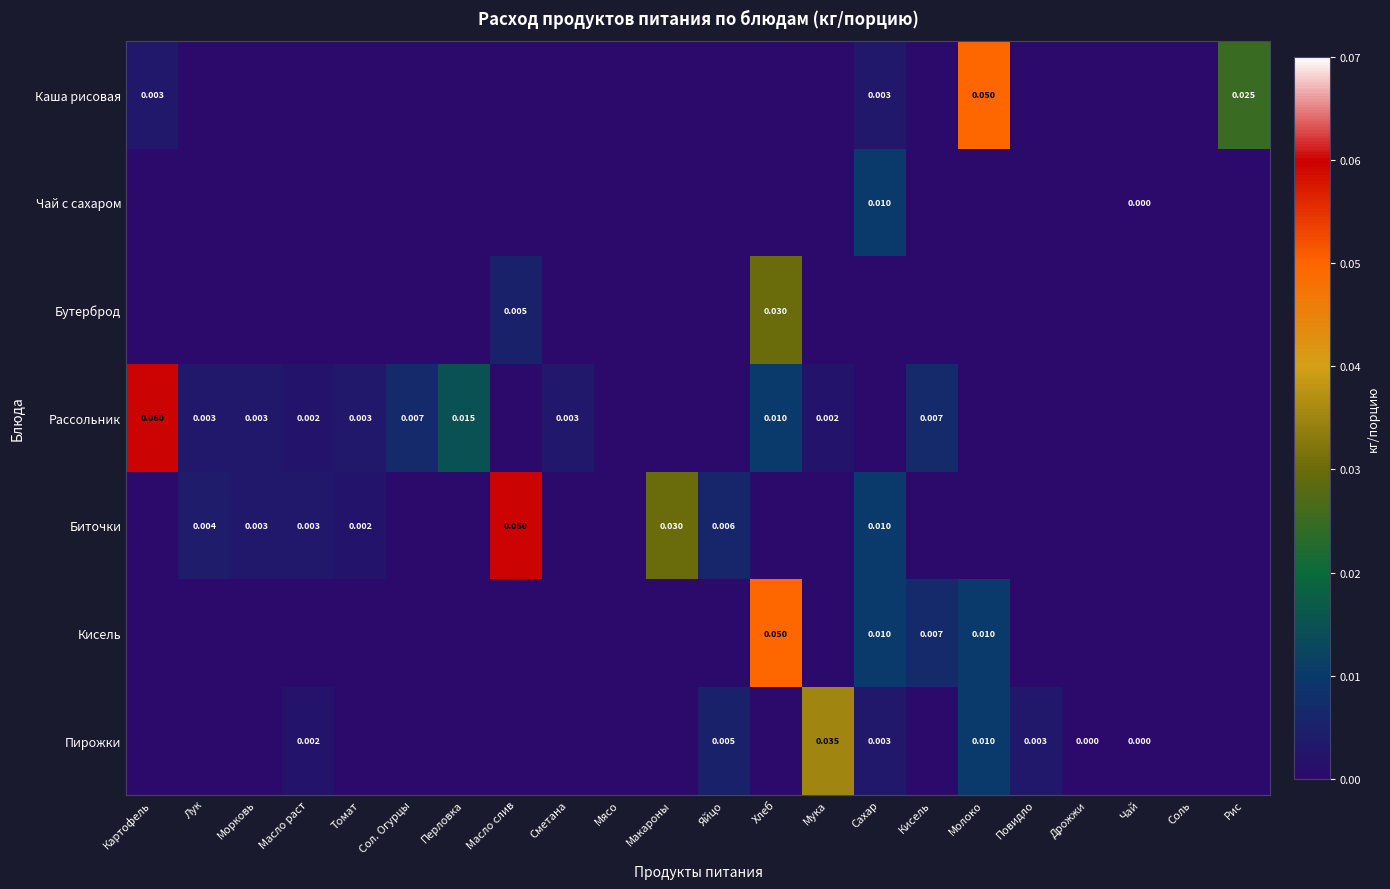

What is the sum of all Пирожки values?

0.1